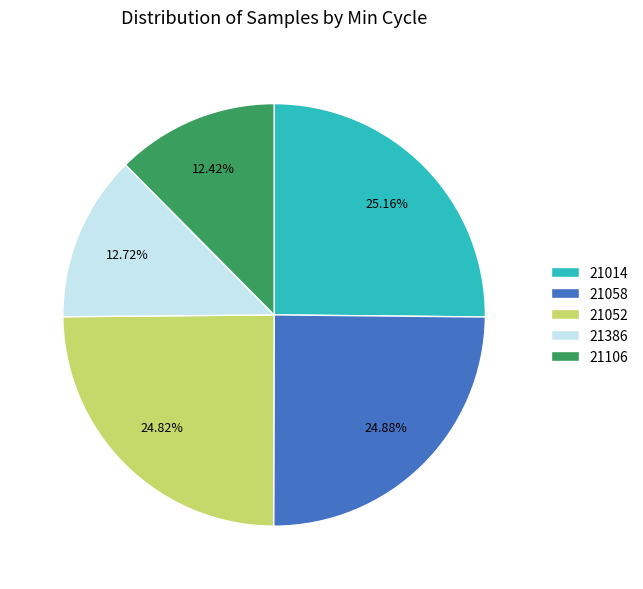

Approximately how many times larger is the value at 21386 compared to 21014?

0.5